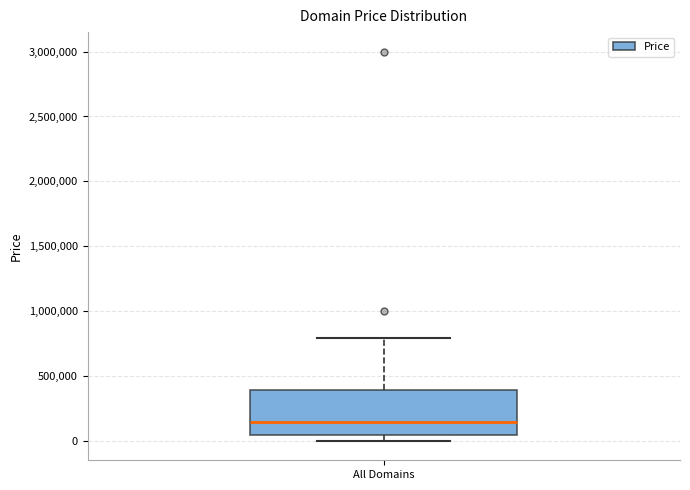

Where does the median line of the box for All Domains sit on the y-axis? The values are not printed on the chart, so give them approximately, as read against the axis.

150000